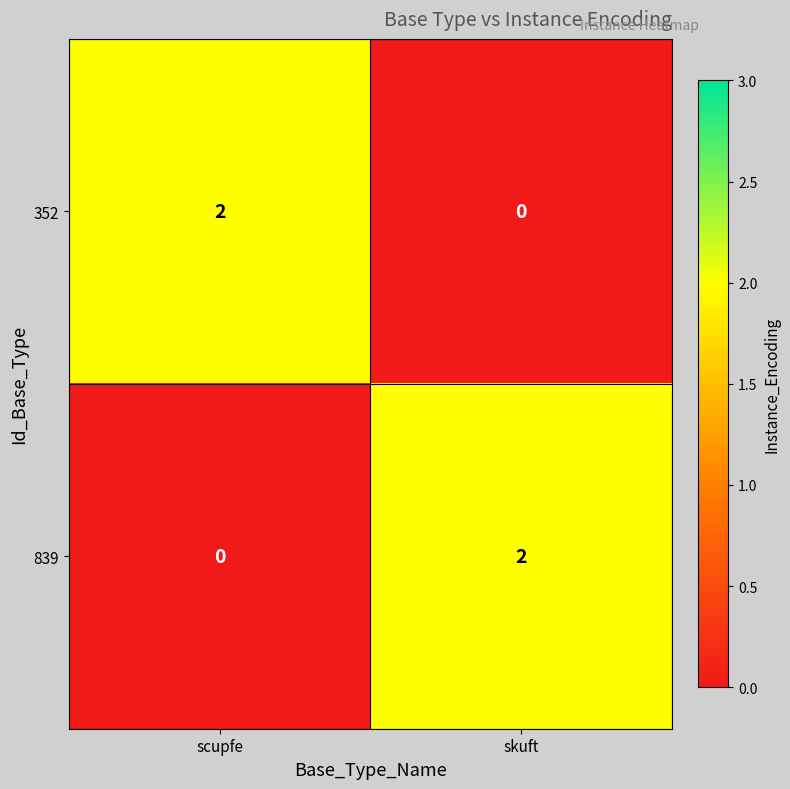

At which label is 839 closest to 1?

scupfe